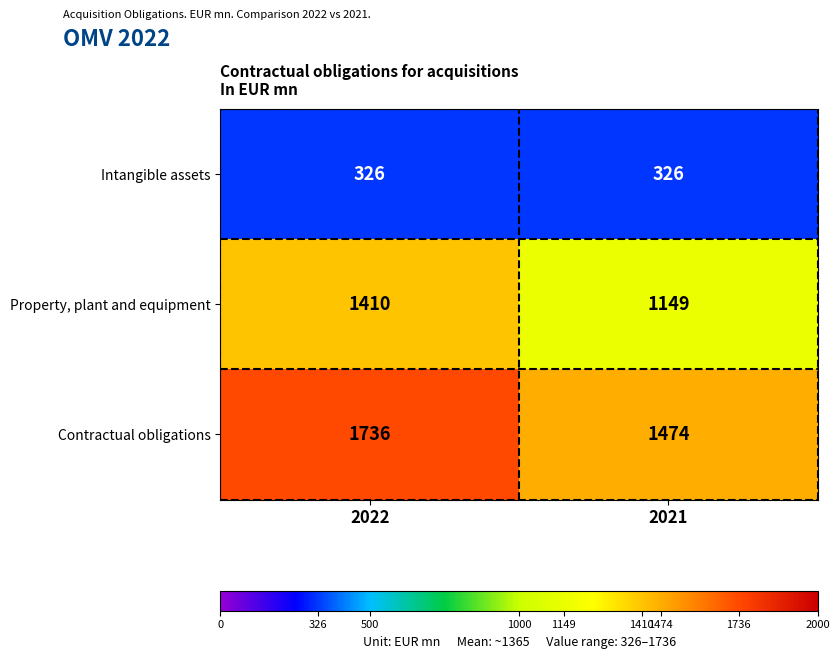

Rank the series by their maximum value, from highest to lowest.

Contractual obligations, Property, plant and equipment, Intangible assets